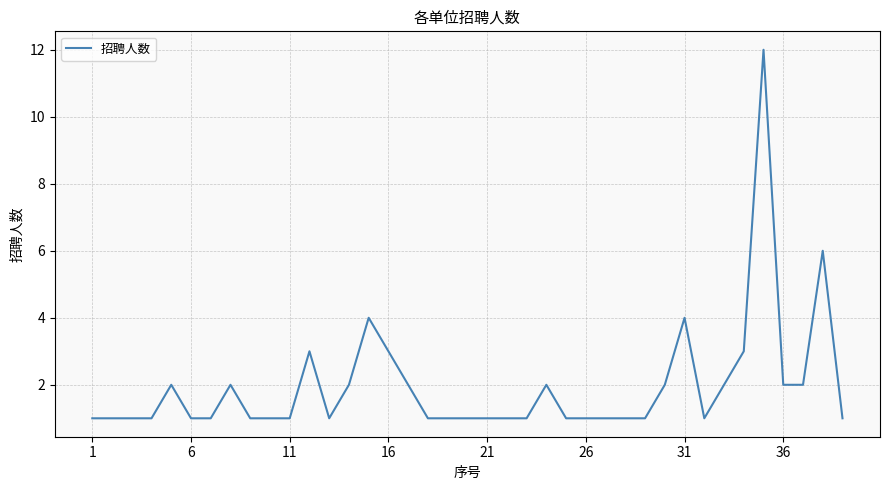

True or false: there are more than 1 points higher than both neighbors.

True